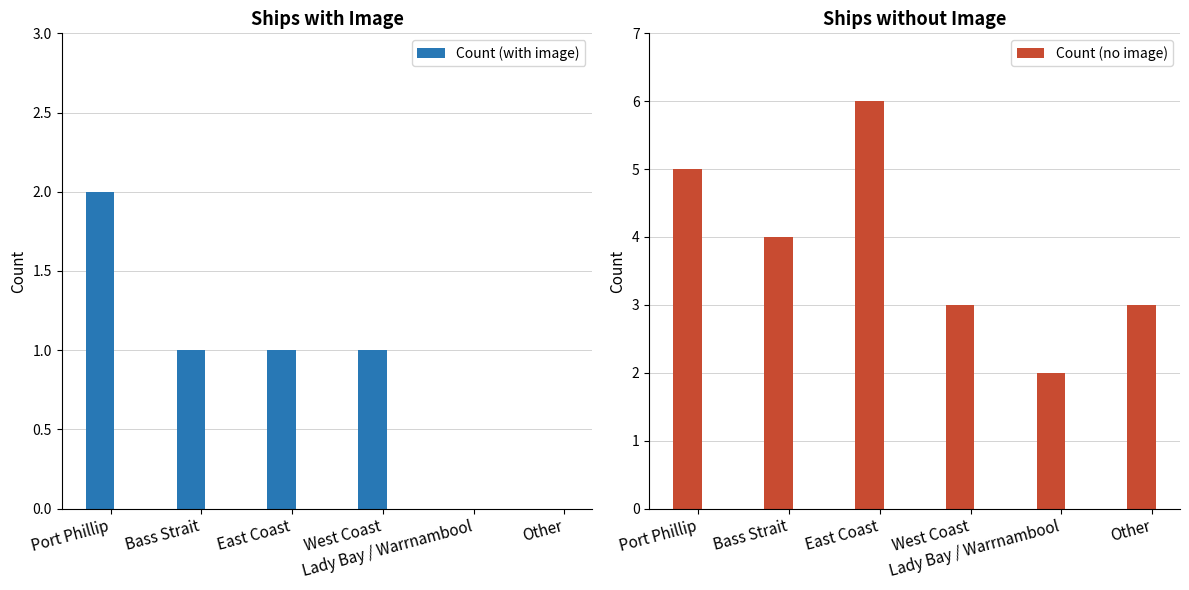

Which category has the lowest value across all series?

Lady Bay / Warrnambool